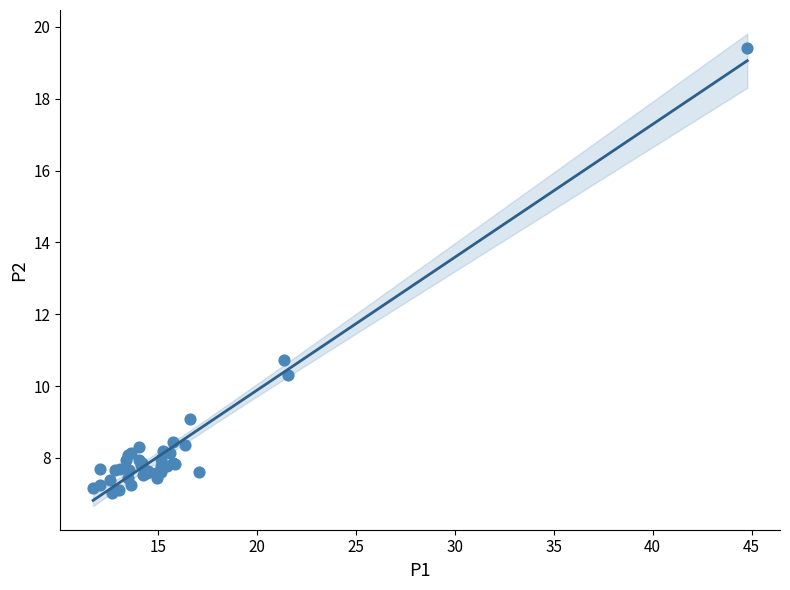

What Y value in the scatter plot is closest to 13?

10.7